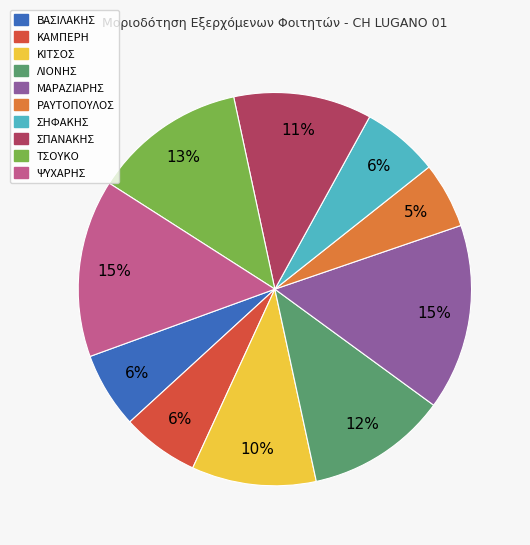

True or false: ΚΑΜΠΕΡΗ accounts for 1% of the total.

False